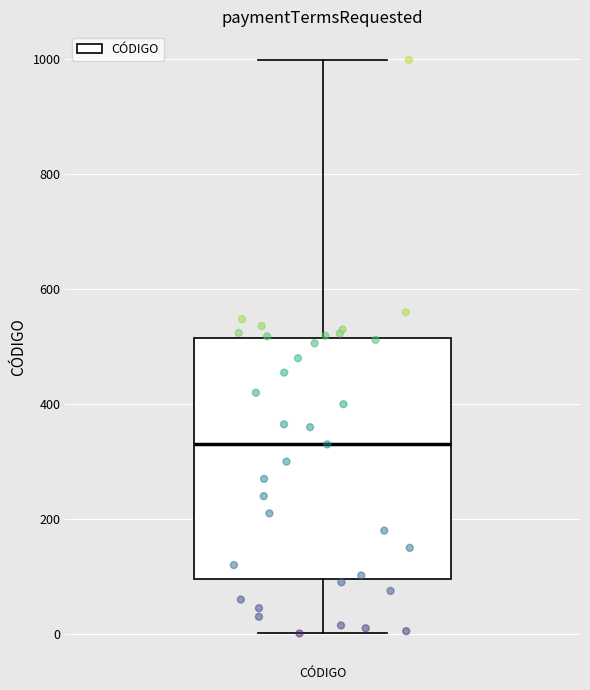

Where is the upper edge of the box for CÓDIGO on the y-axis? The values are not printed on the chart, so give them approximately, as read against the axis.

520